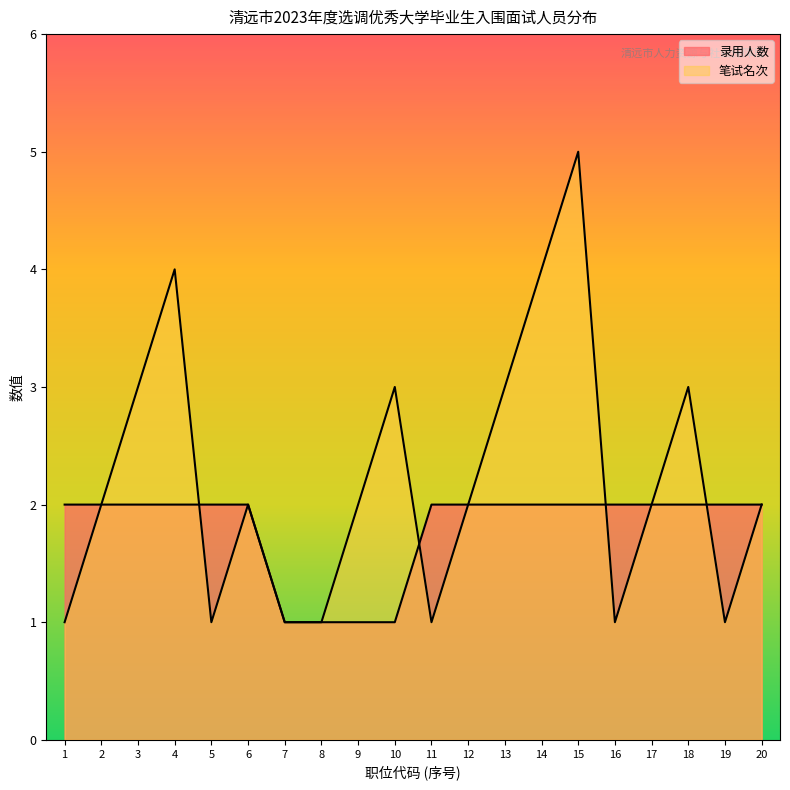

Reading left to right, list all the values displayed in this chart.

录用人数_line: 2	2	2	2	2	2	1	1	1	1	2	2	2	2	2	2	2	2	2	2
笔试名次_line: 1	2	3	4	1	2	1	1	2	3	1	2	3	4	5	1	2	3	1	2